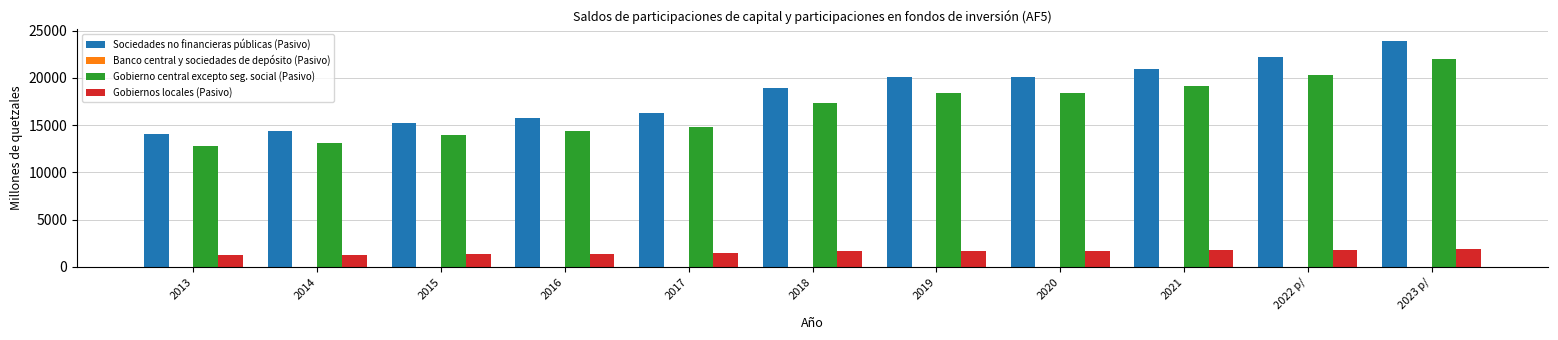

What is the greatest value displayed?

23933.6